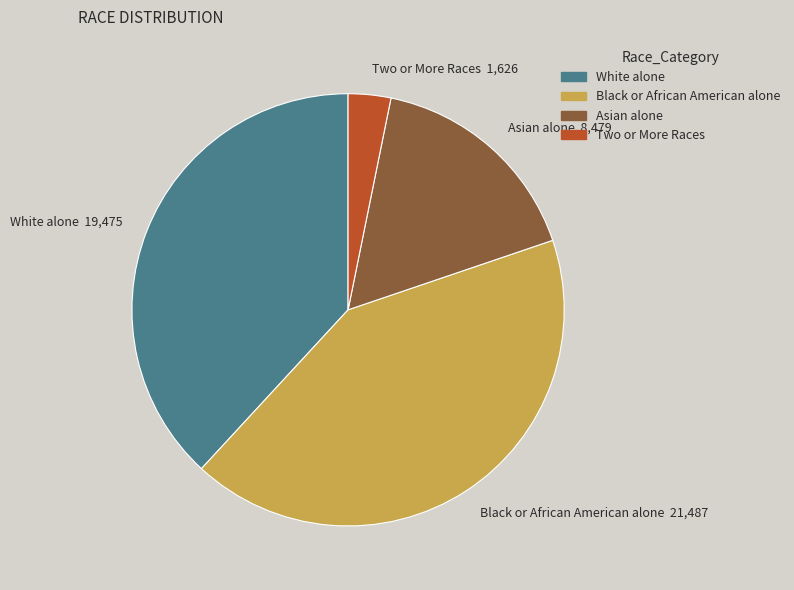

Is the sum of Black or African American alone 21,487 and Asian alone 8,479 greater than half?

Yes